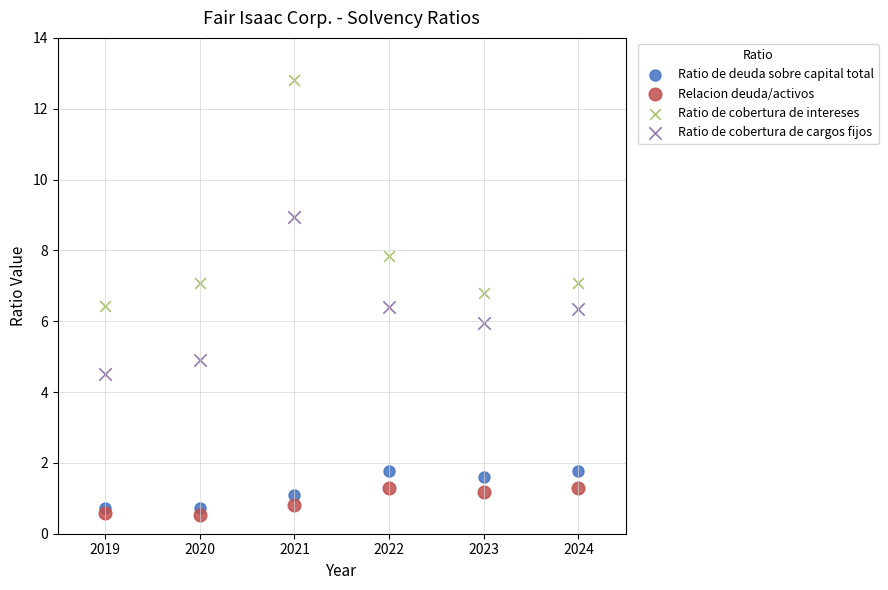

Which series contains the highest Y value?

Ratio de cobertura de intereses